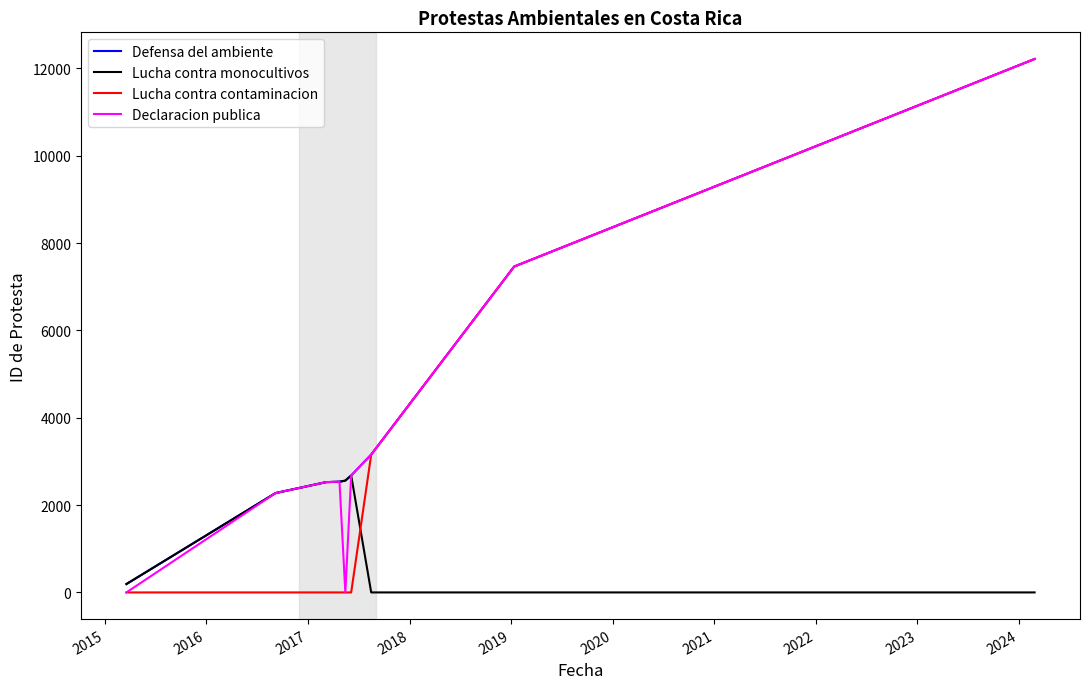

At how many categories does at least one series exceed 9413?

1